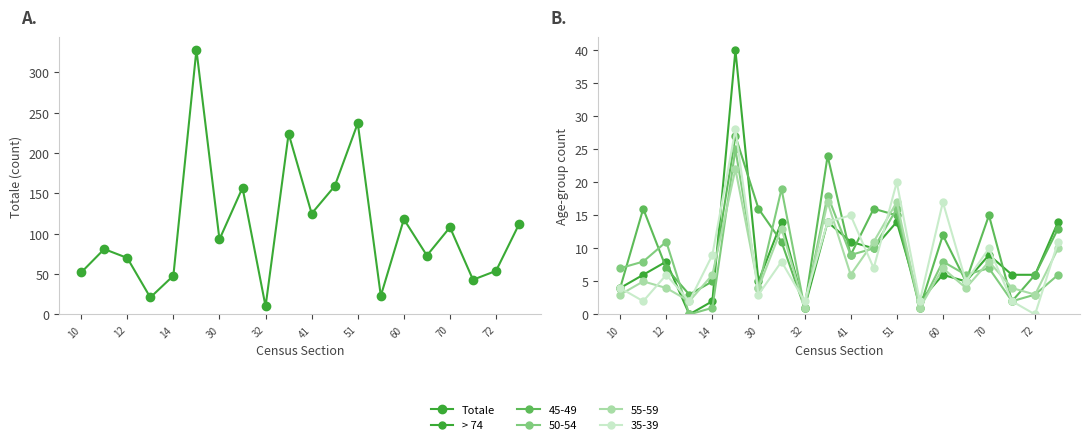

What is the label of the 1st point from the left?

10